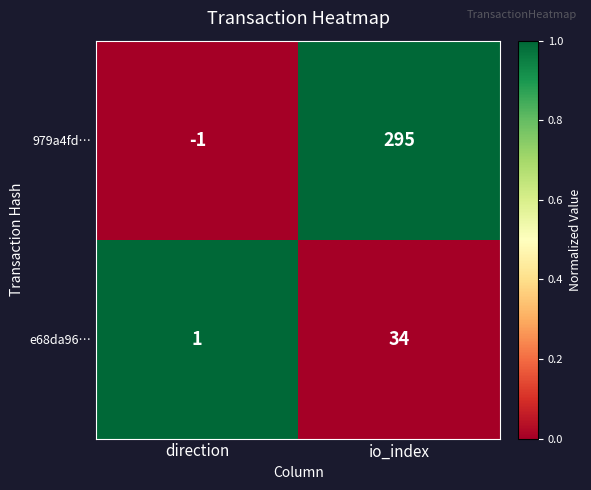

What is the difference between the highest and lowest values at io_index?

261